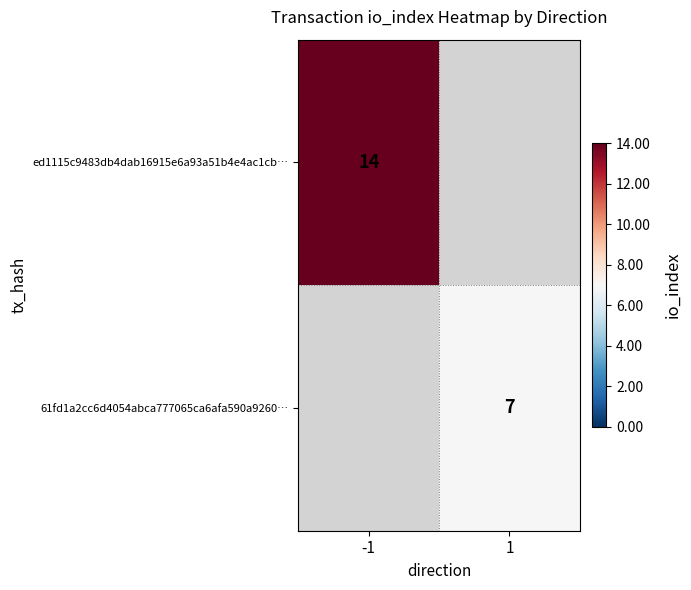

The value of 61fd1a2cc6d4054abca777065ca6afa590a9260… at 1 is 7. True or false?

True